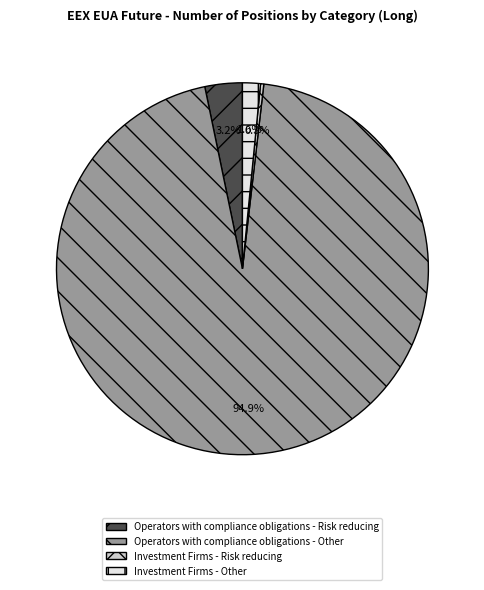

What is the ratio of the value at Investment Firms - Other to the value at Investment Firms - Risk reducing?

5.5